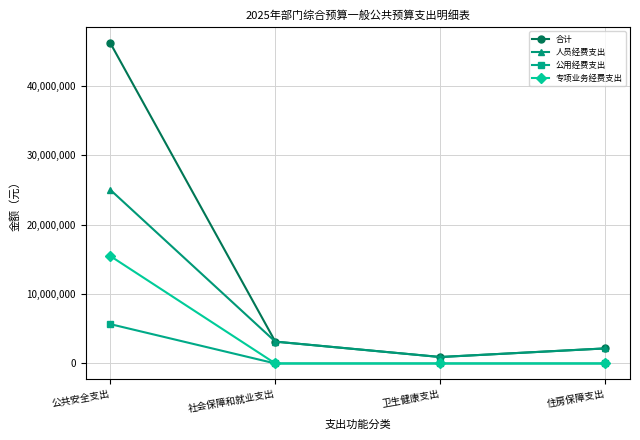

What is the label of the 1st point from the right?

住房保障支出